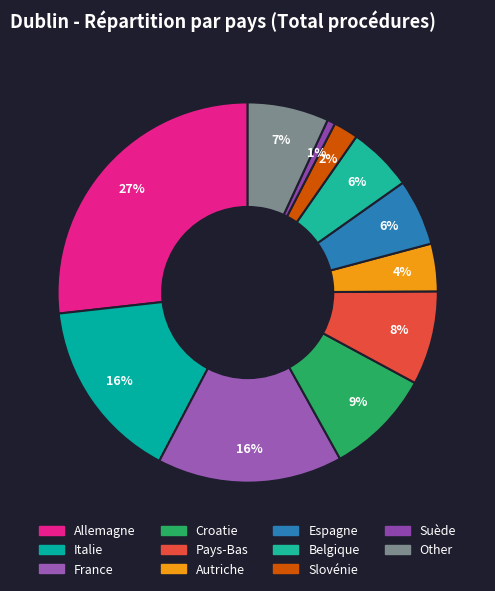

Count the number of slices in the pie.

11